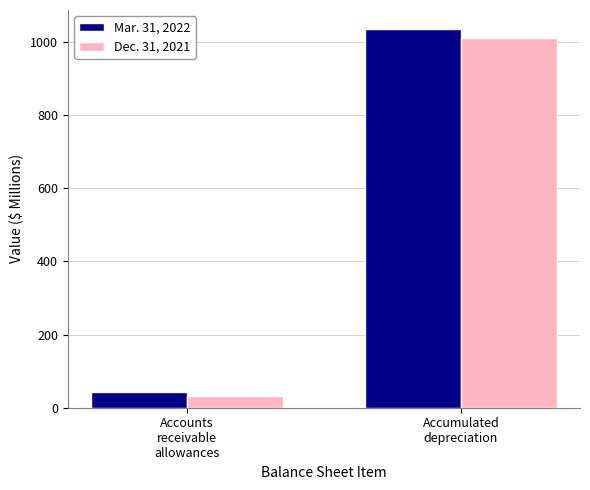

Reading right to left, what are all the values shown in this chart?

Mar. 31, 2022: 1035	44
Dec. 31, 2021: 1010	32